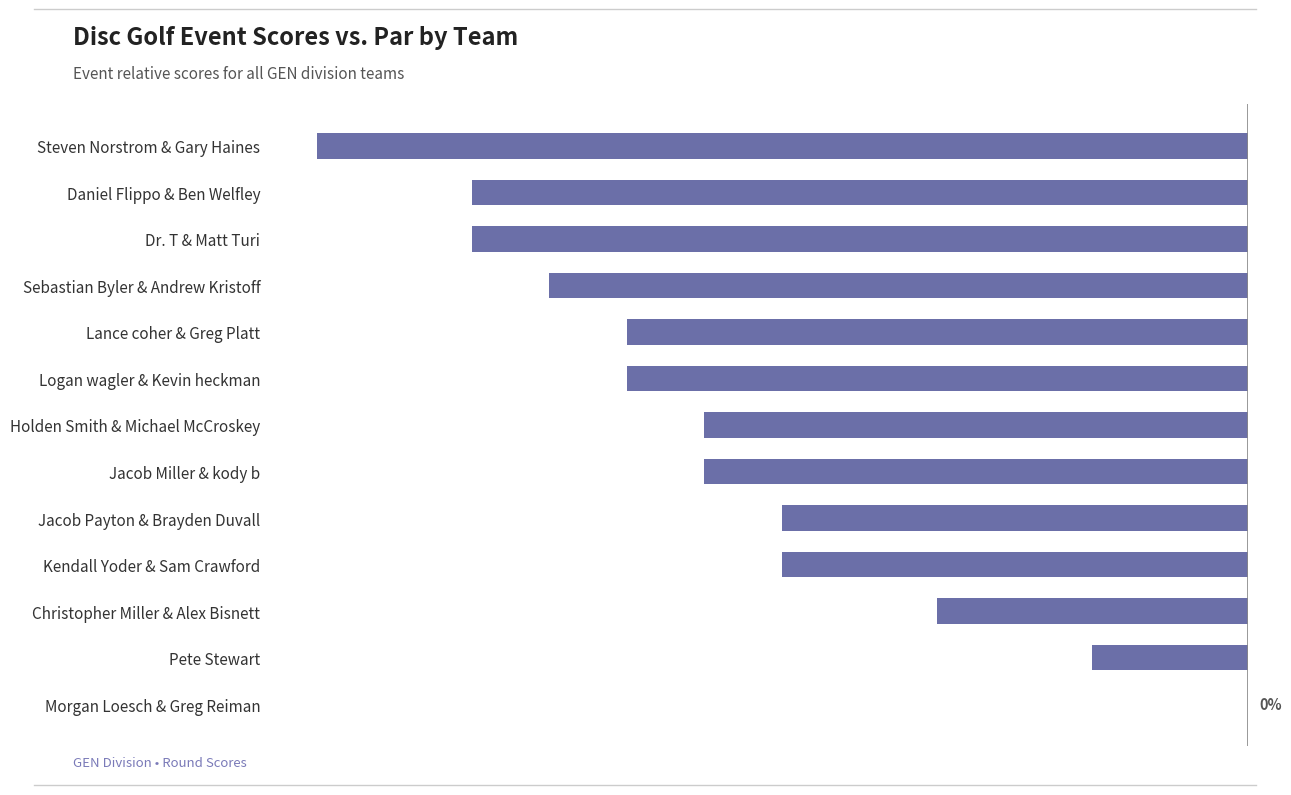

At which category does the chart reach its peak across all series?

Morgan Loesch & Greg Reiman